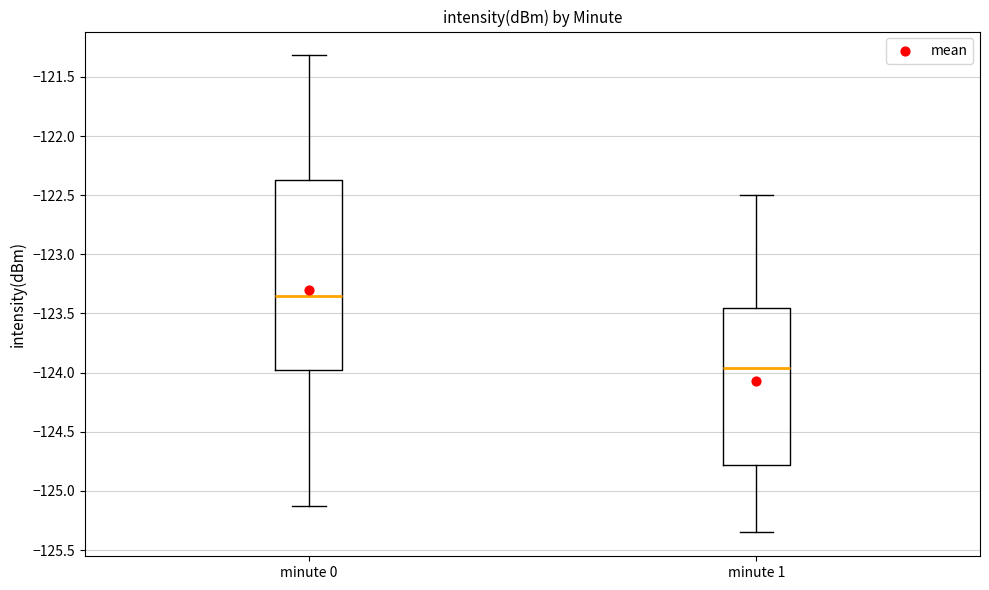

Where is the upper edge of the box for minute 1 on the y-axis? The values are not printed on the chart, so give them approximately, as read against the axis.

-123.45